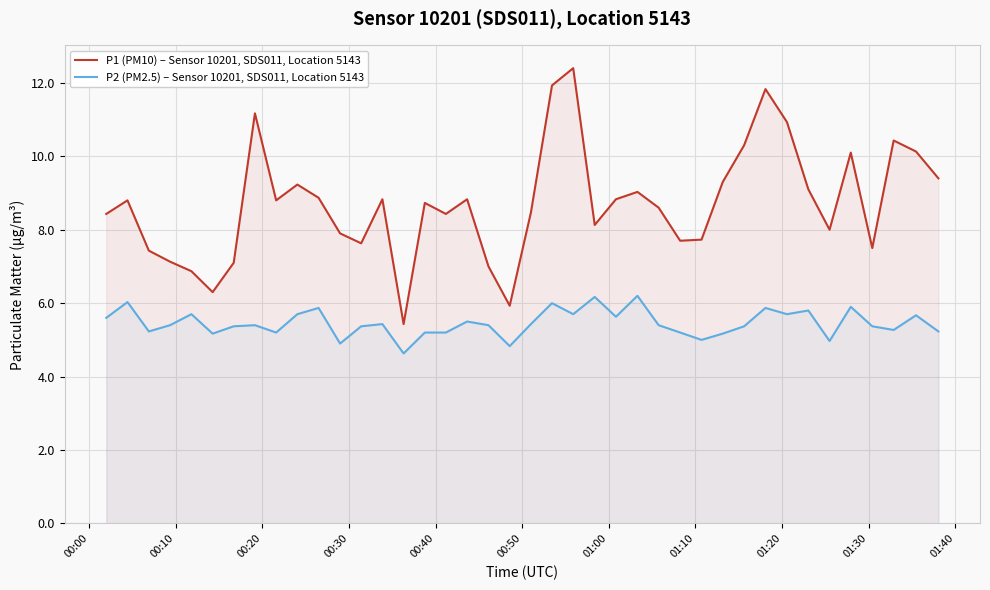

What is the difference between the maximum and minimum values in the P2 (PM2.5) – Sensor 10201, SDS011, Location 5143 series?

1.6